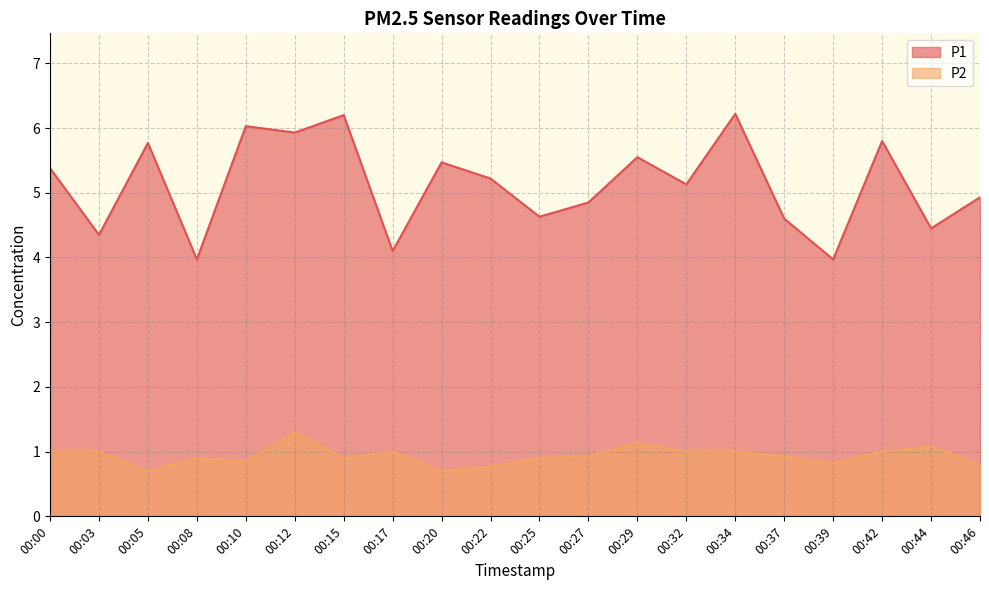

What is the sum of all P1 values?

102.5